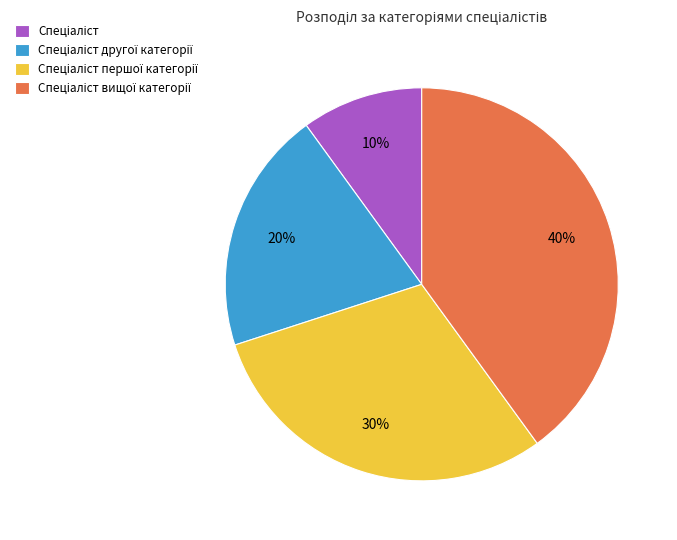

Does any single category account for the majority?

No